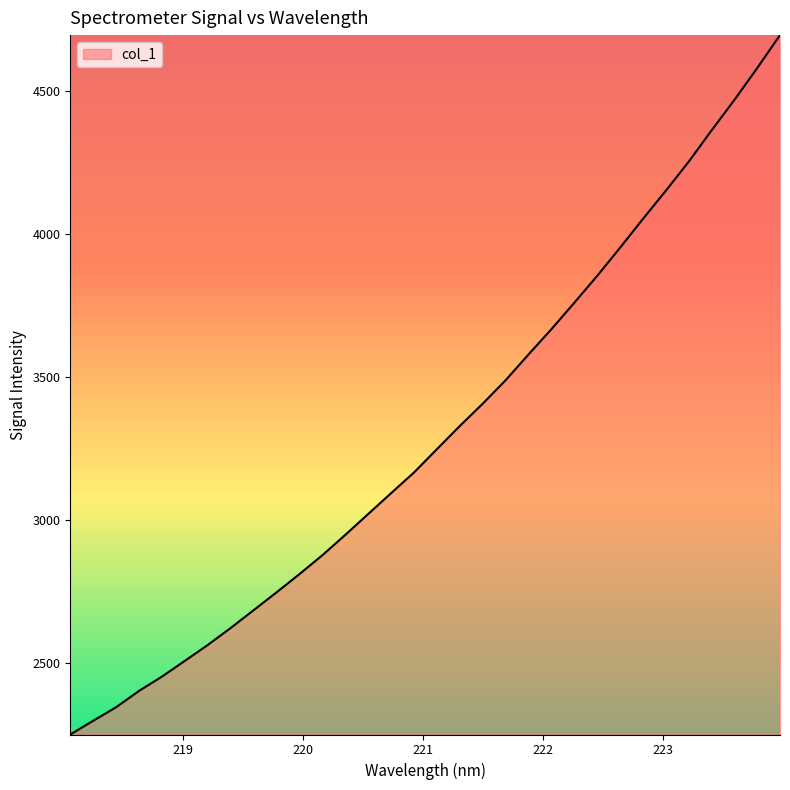

What is the difference between the maximum and minimum values?

2445.9